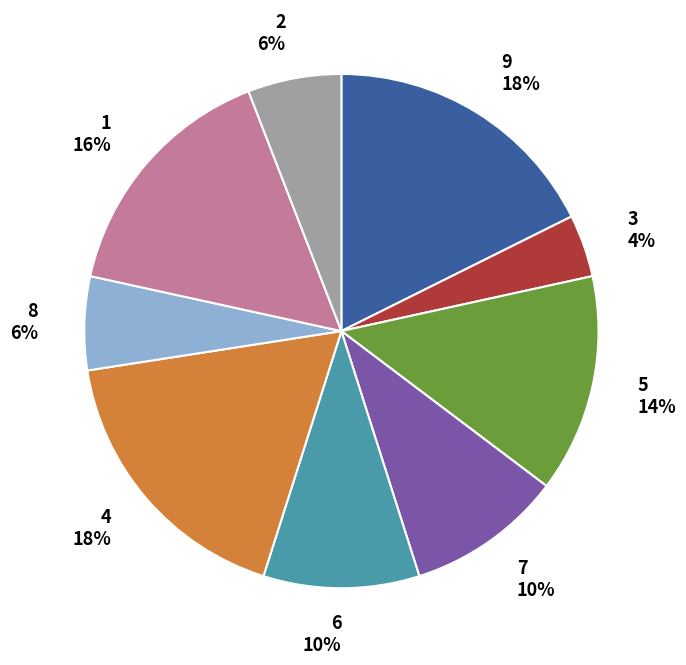

How many segments does this pie chart have?

9